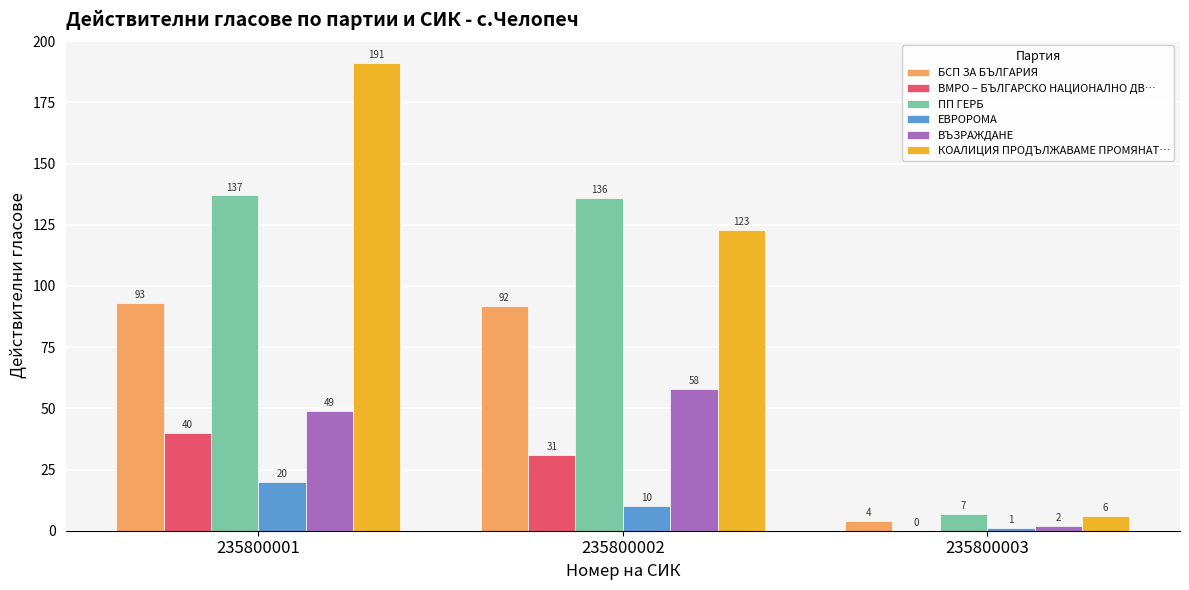

The ВМРО – БЪЛГАРСКО НАЦИОНАЛНО ДВ… series shows 40 at 235800001. True or false?

True